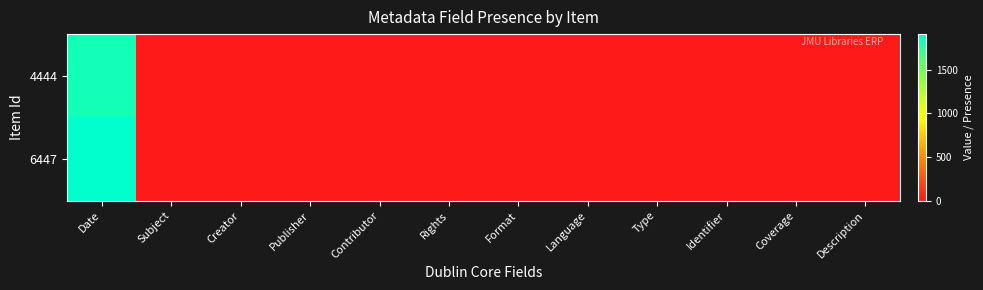

Rank the series by their maximum value, from lowest to highest.

4444, 6447